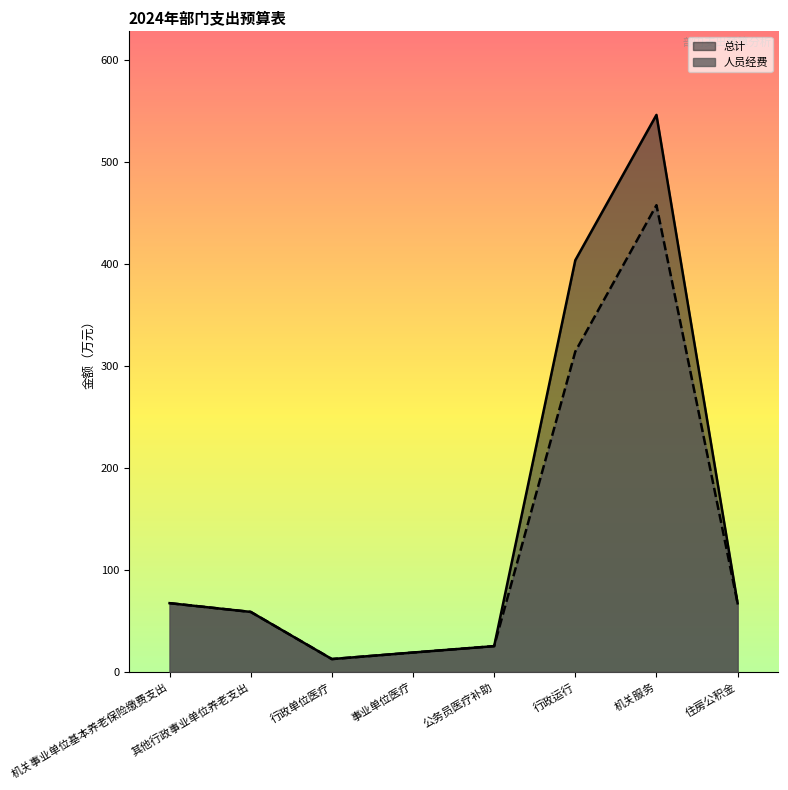

True or false: 人员经费 and 总计 intersect in this chart.

False